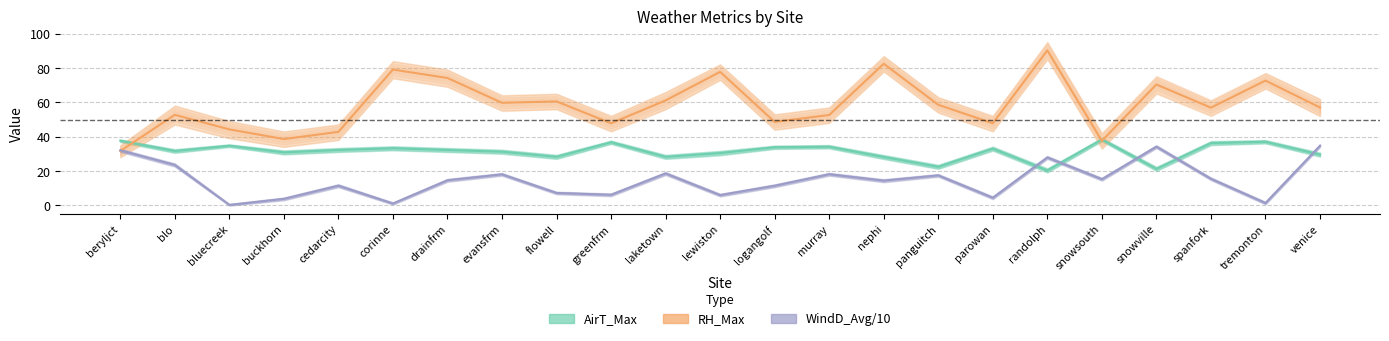

What position from the left is snowsouth?

19